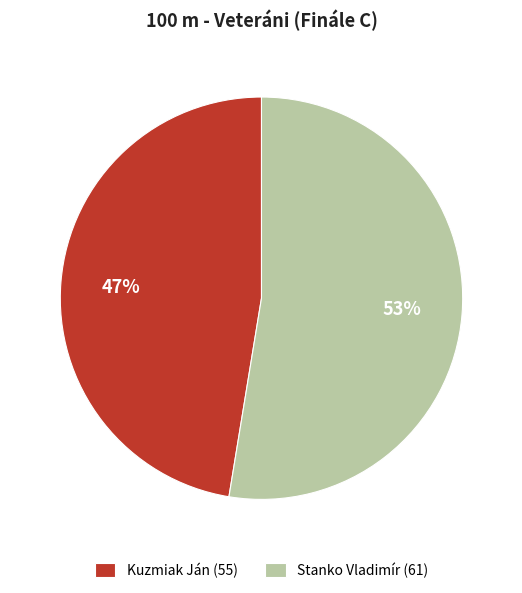

Is it true that Kuzmiak Ján is 47% of the pie?

True